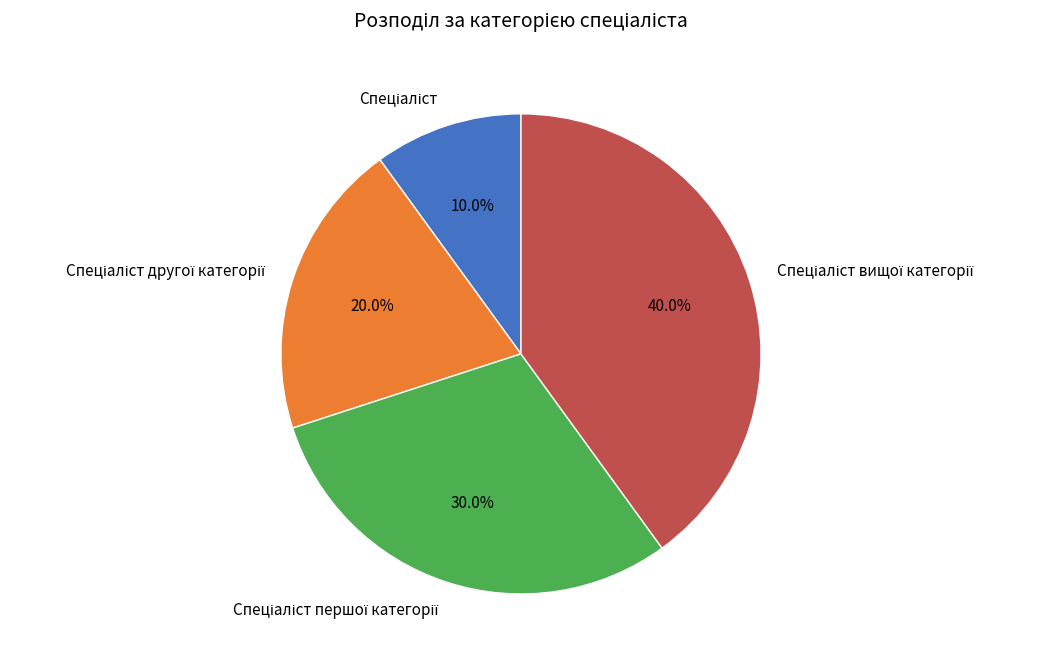

Does any single category account for the majority?

No